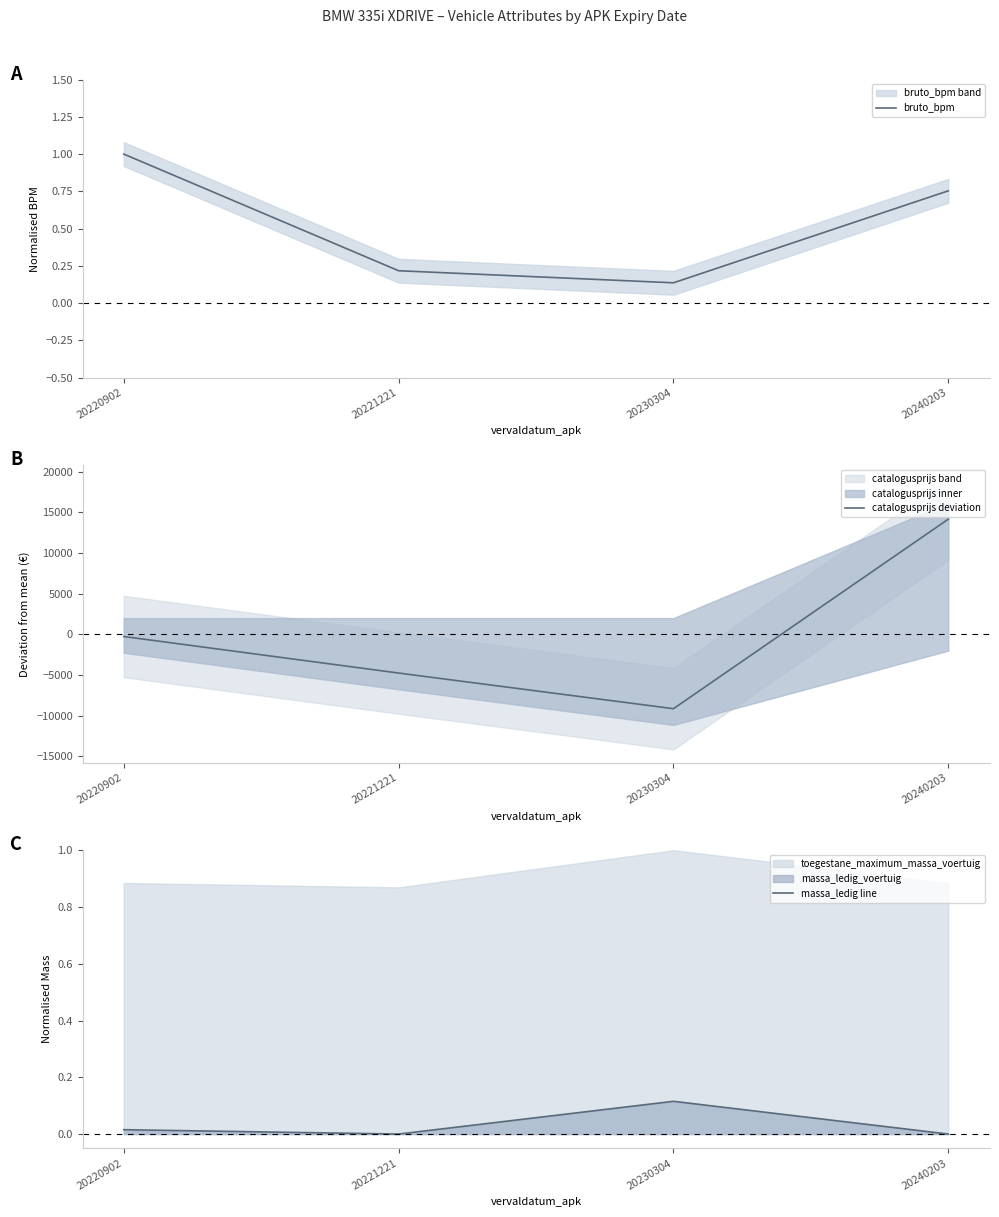

Which has a higher value, 20220902 or 20221221?

20220902